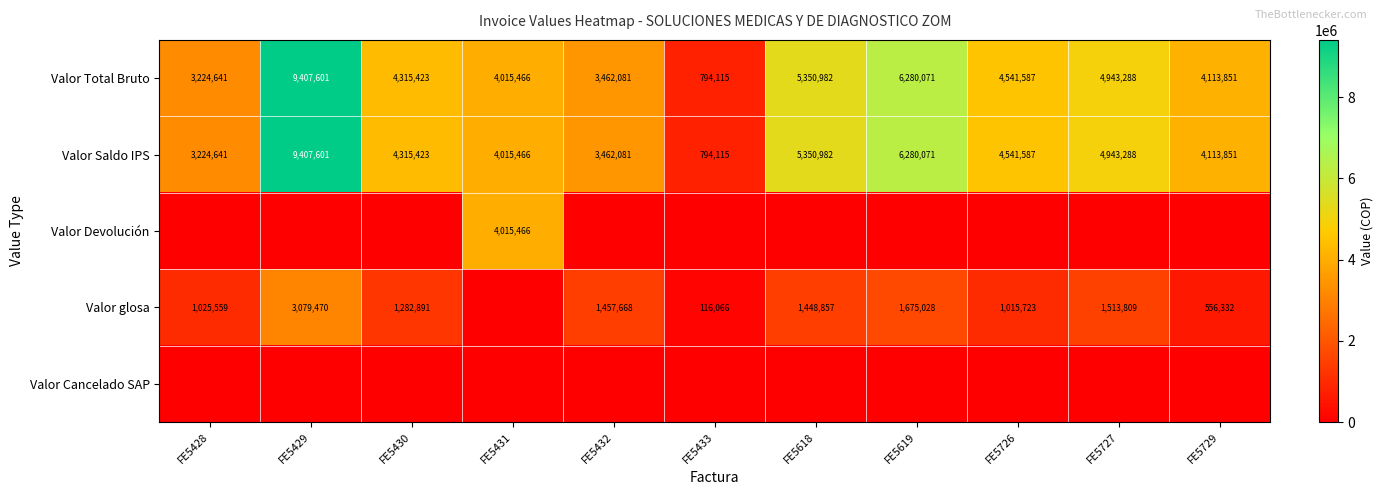

At which category is the sum across all series the highest?

FE5429